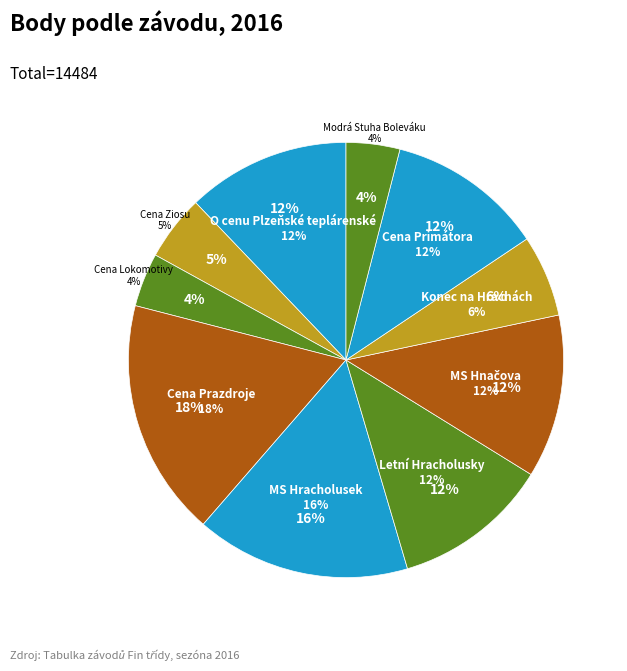

The Konec na Hrachách slice represents 16% of the pie. True or false?

False